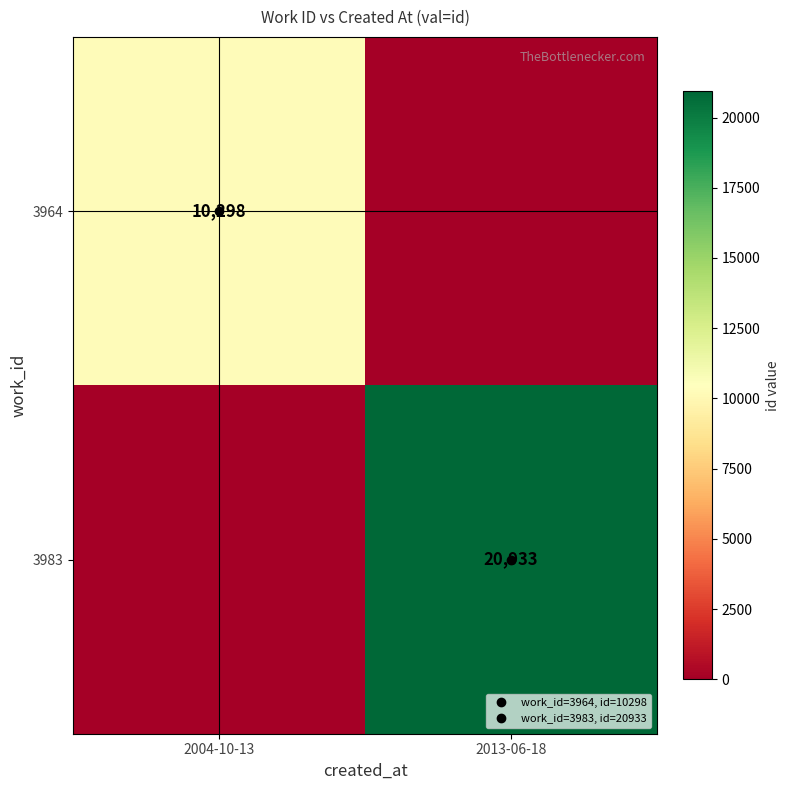

At how many categories does at least one series exceed 9225?

2